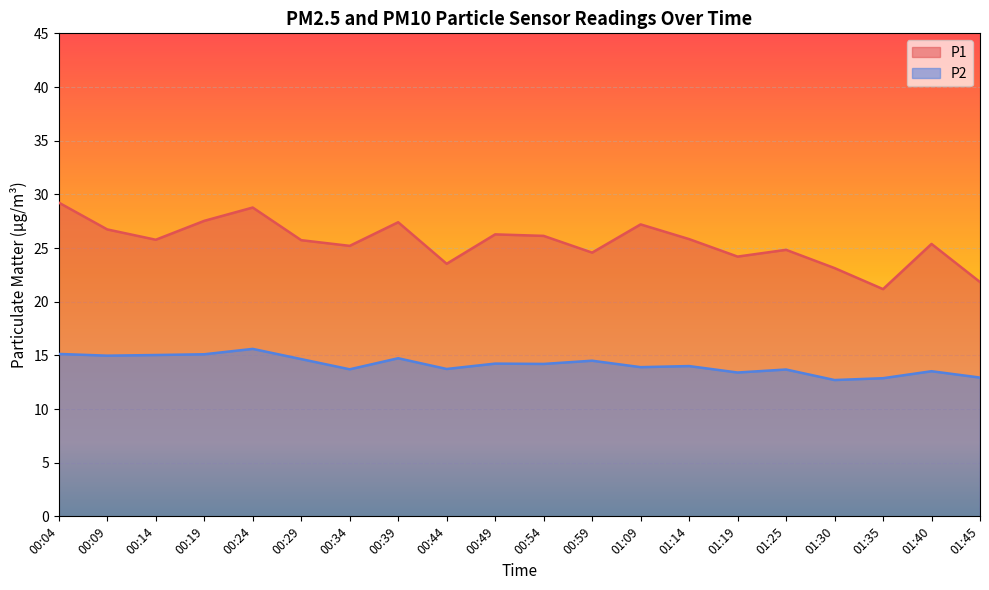

Rank the categories by P1 value from lowest to highest.

01:35, 01:45, 01:30, 00:44, 01:19, 00:59, 01:25, 00:34, 01:40, 00:29, 00:14, 01:14, 00:54, 00:49, 00:09, 01:09, 00:39, 00:19, 00:24, 00:04